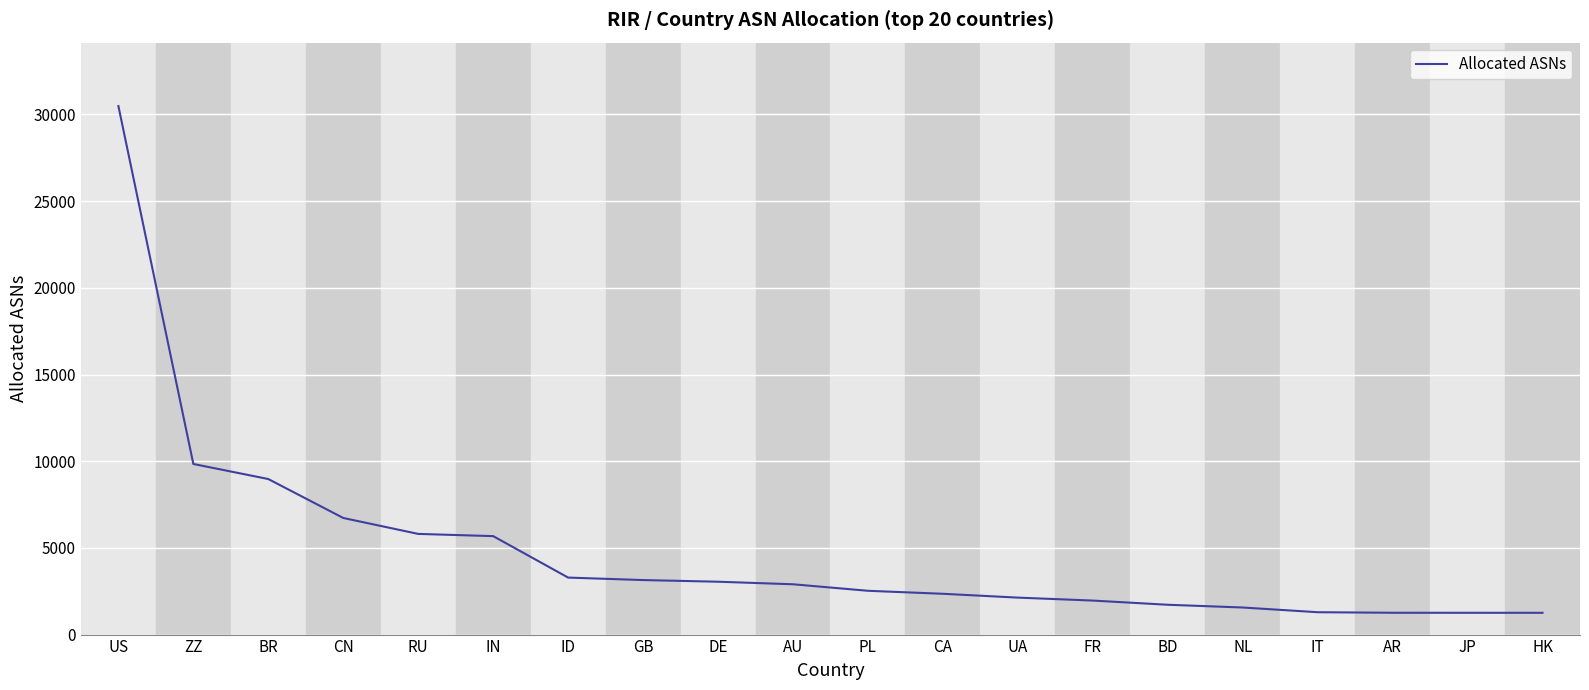

At which label does the data first exceed 2902?

US